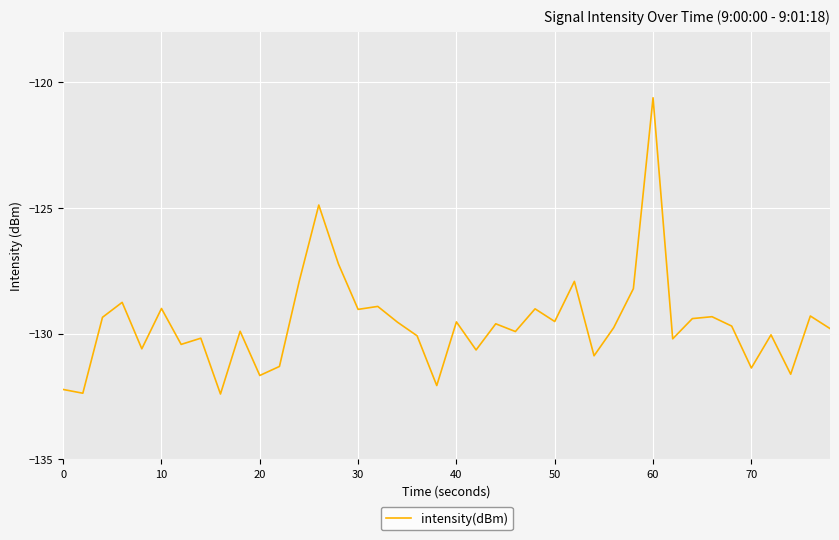

What is the difference between the maximum and minimum values?

11.8